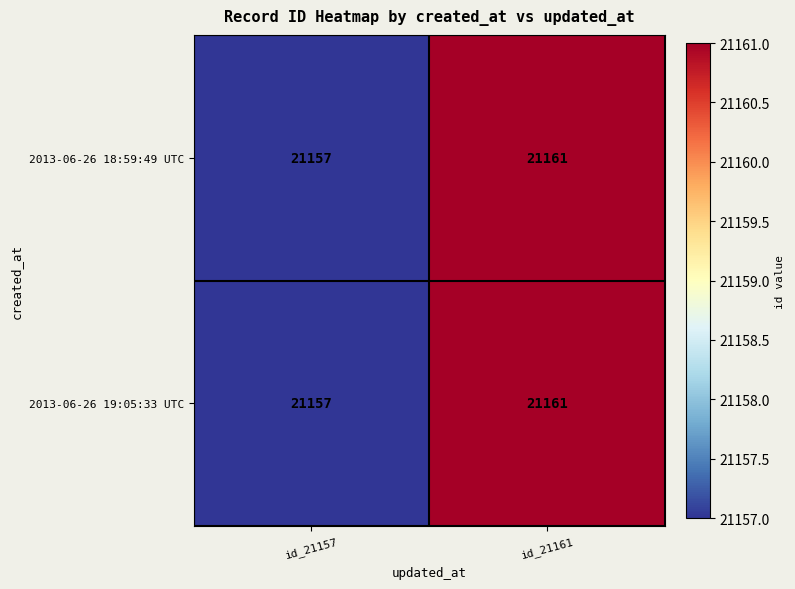

List the labels in order of 2013-06-26 18:59:49 UTC value, smallest first.

id_21157, id_21161